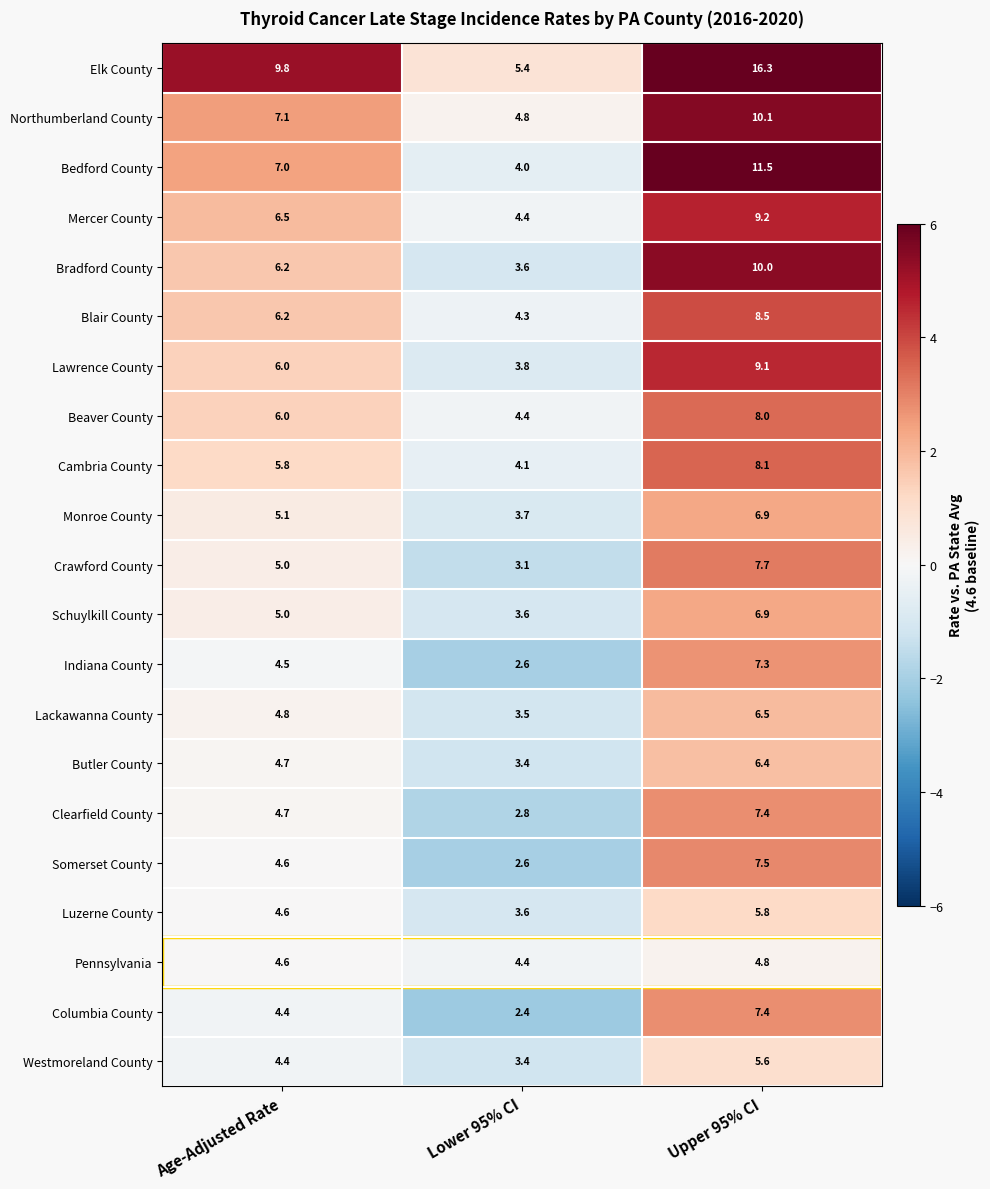

What is the difference between the maximum and minimum values in the Somerset County series?

4.9